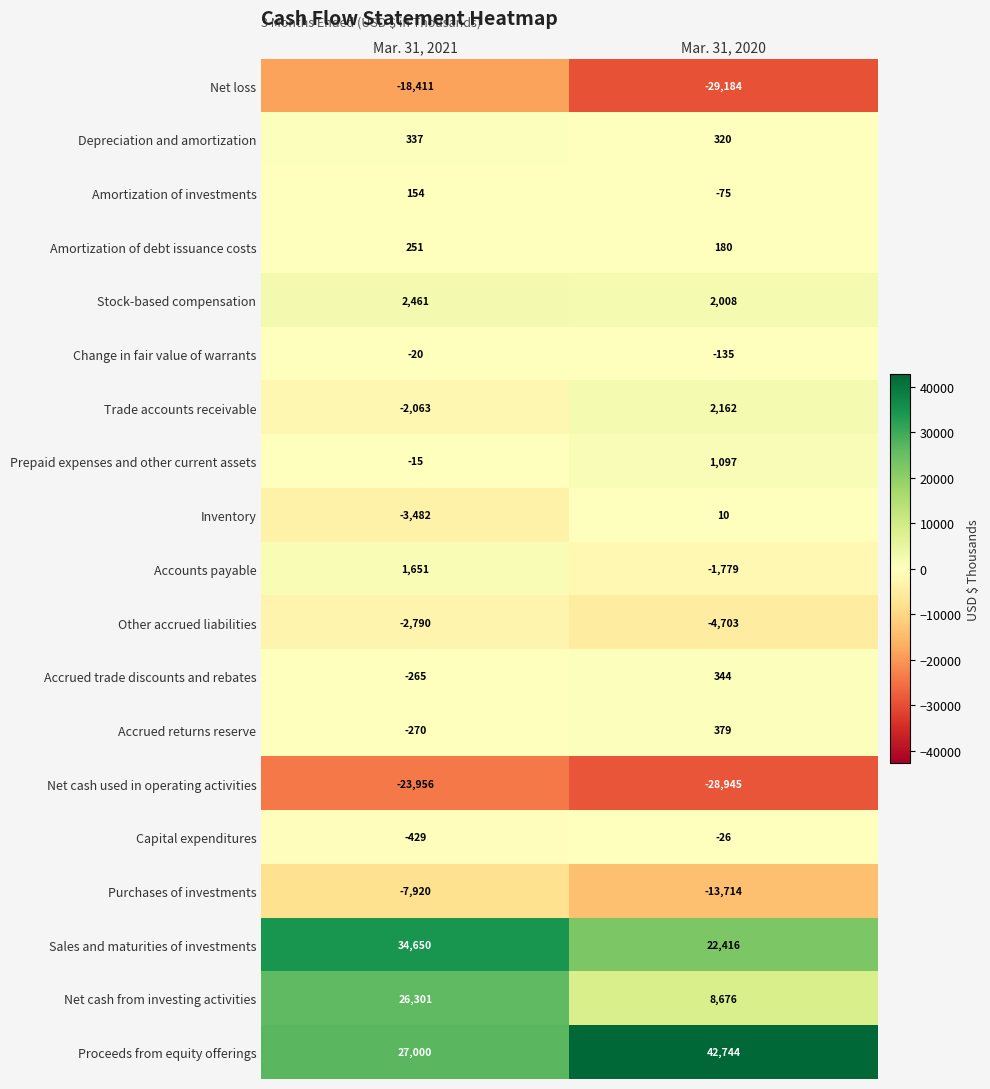

Between Mar. 31, 2020 and Mar. 31, 2021, which is larger?

Mar. 31, 2021